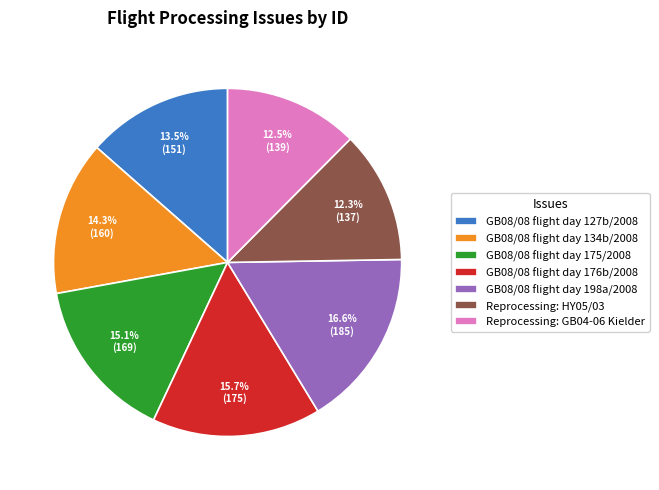

Count the number of slices in the pie.

7